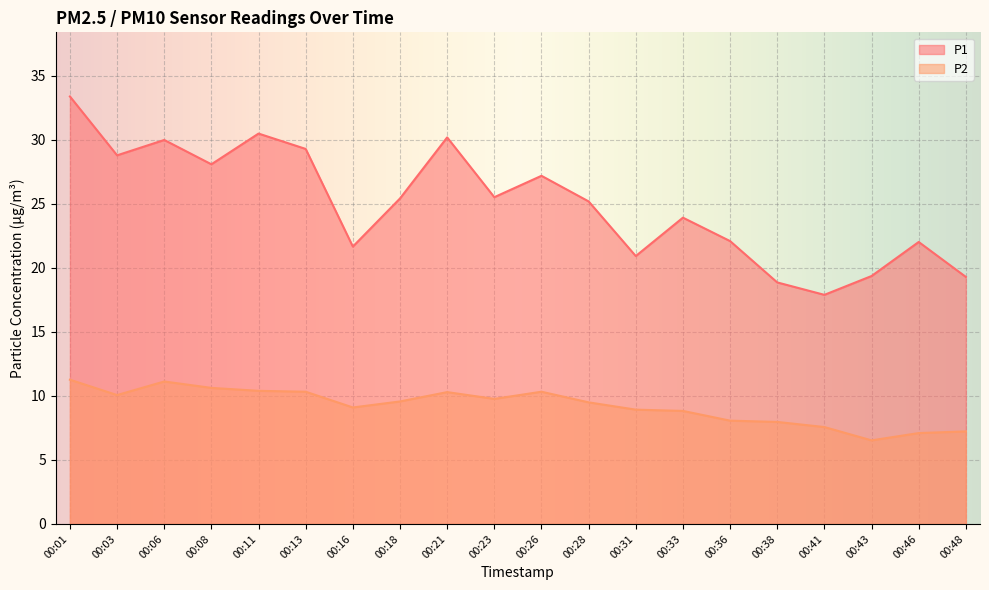

What is the maximum value for P1?

33.4